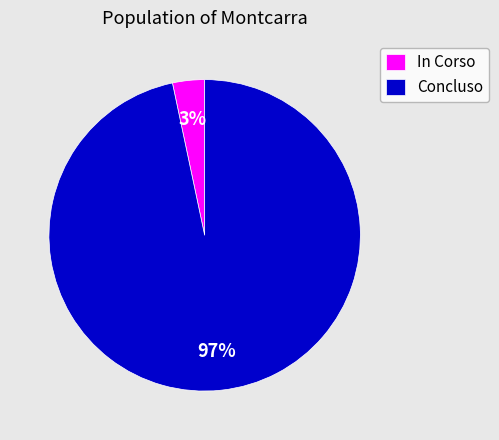

Is it true that In Corso is 3% of the pie?

True